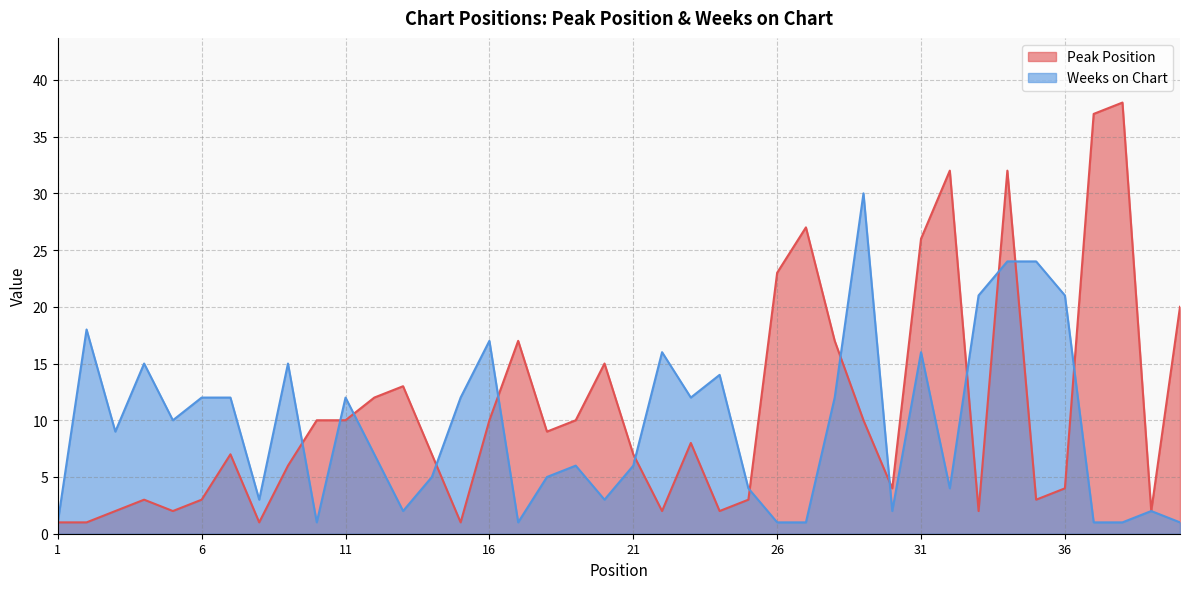

True or false: Peak Position has more than 1 points higher than both neighbors.

True